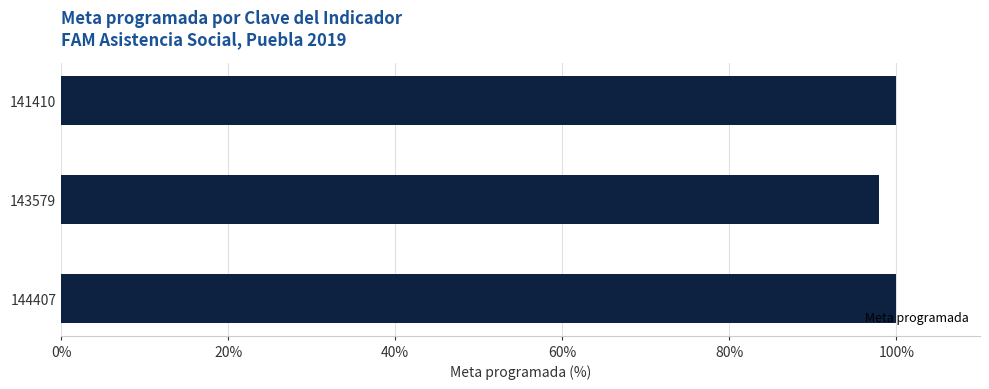

Reading top to bottom, list all the values displayed in this chart.

141410=100.0	143579=97.9	144407=100.0